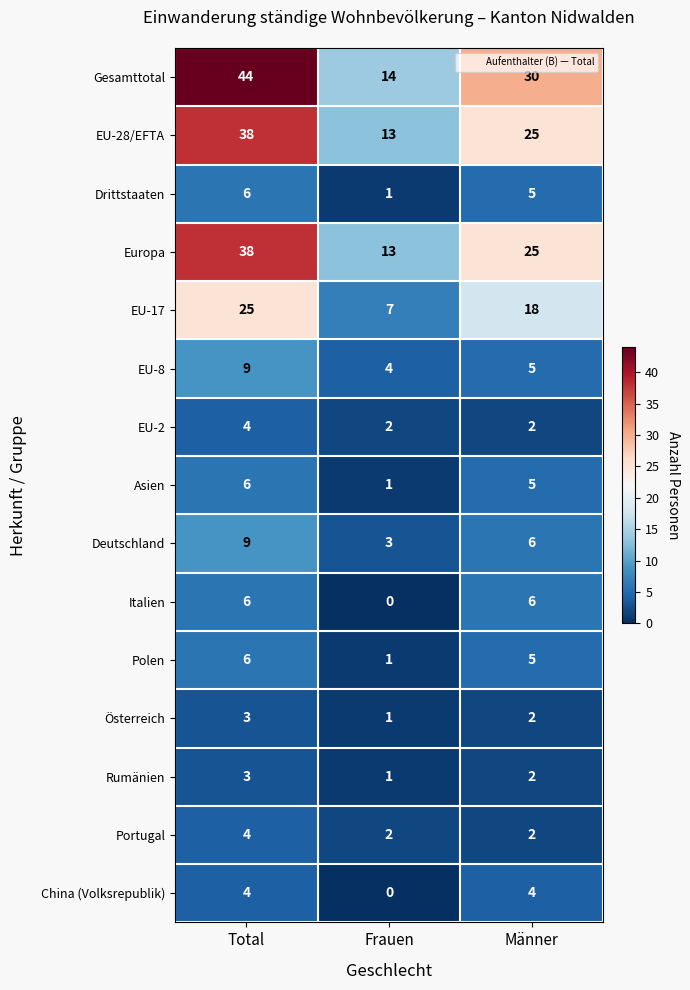

Which series has the widest spread of values?

Gesamttotal